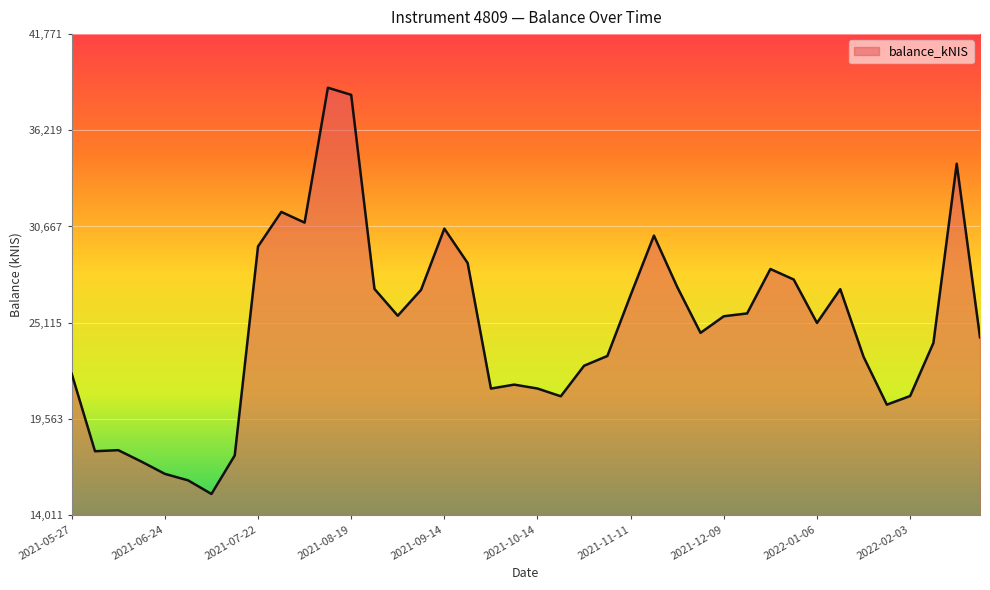

What is the maximum value shown in the chart?

38676.6